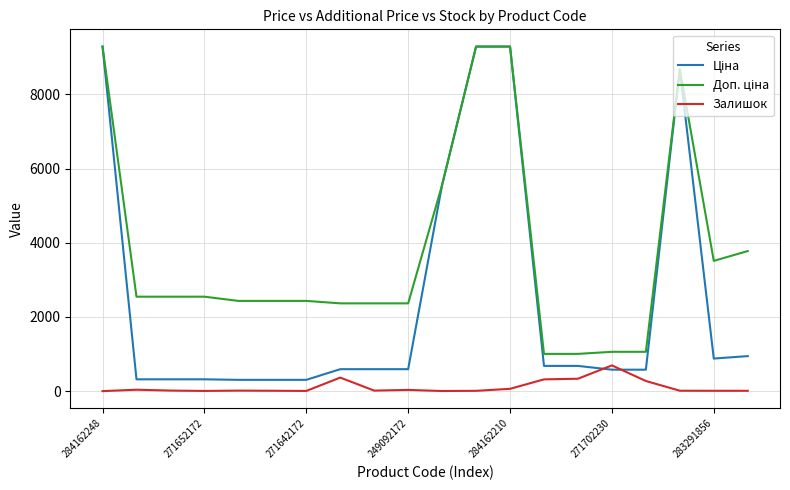

What is the maximum value shown in the chart?

9290.5